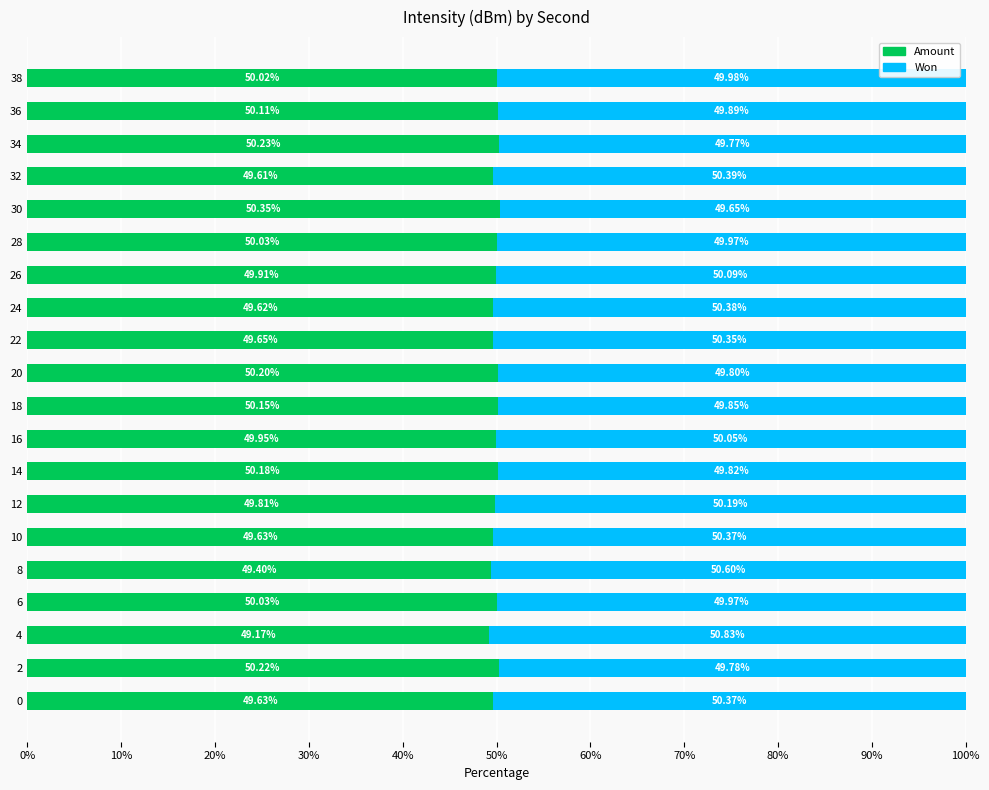

What is the total value across all series at 38?

100.0